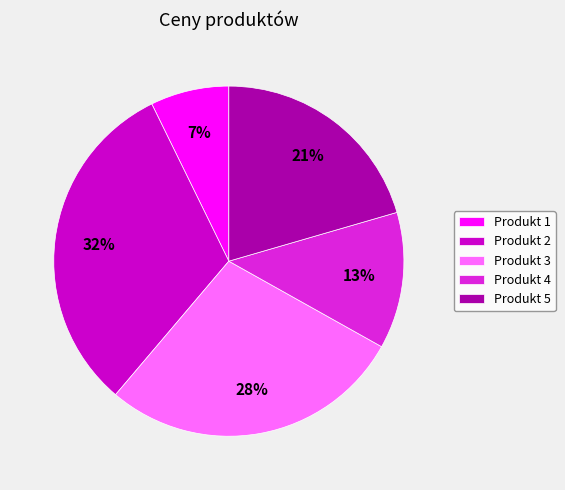

Rank the categories by value from lowest to highest.

Produkt 1, Produkt 4, Produkt 5, Produkt 3, Produkt 2